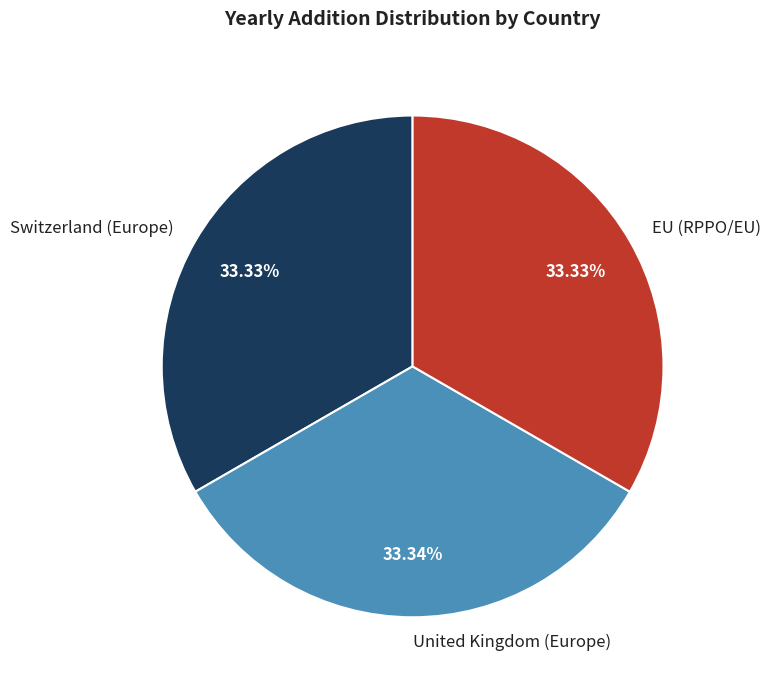

To the nearest percent, what percentage of the pie is EU (RPPO/EU)?

33%